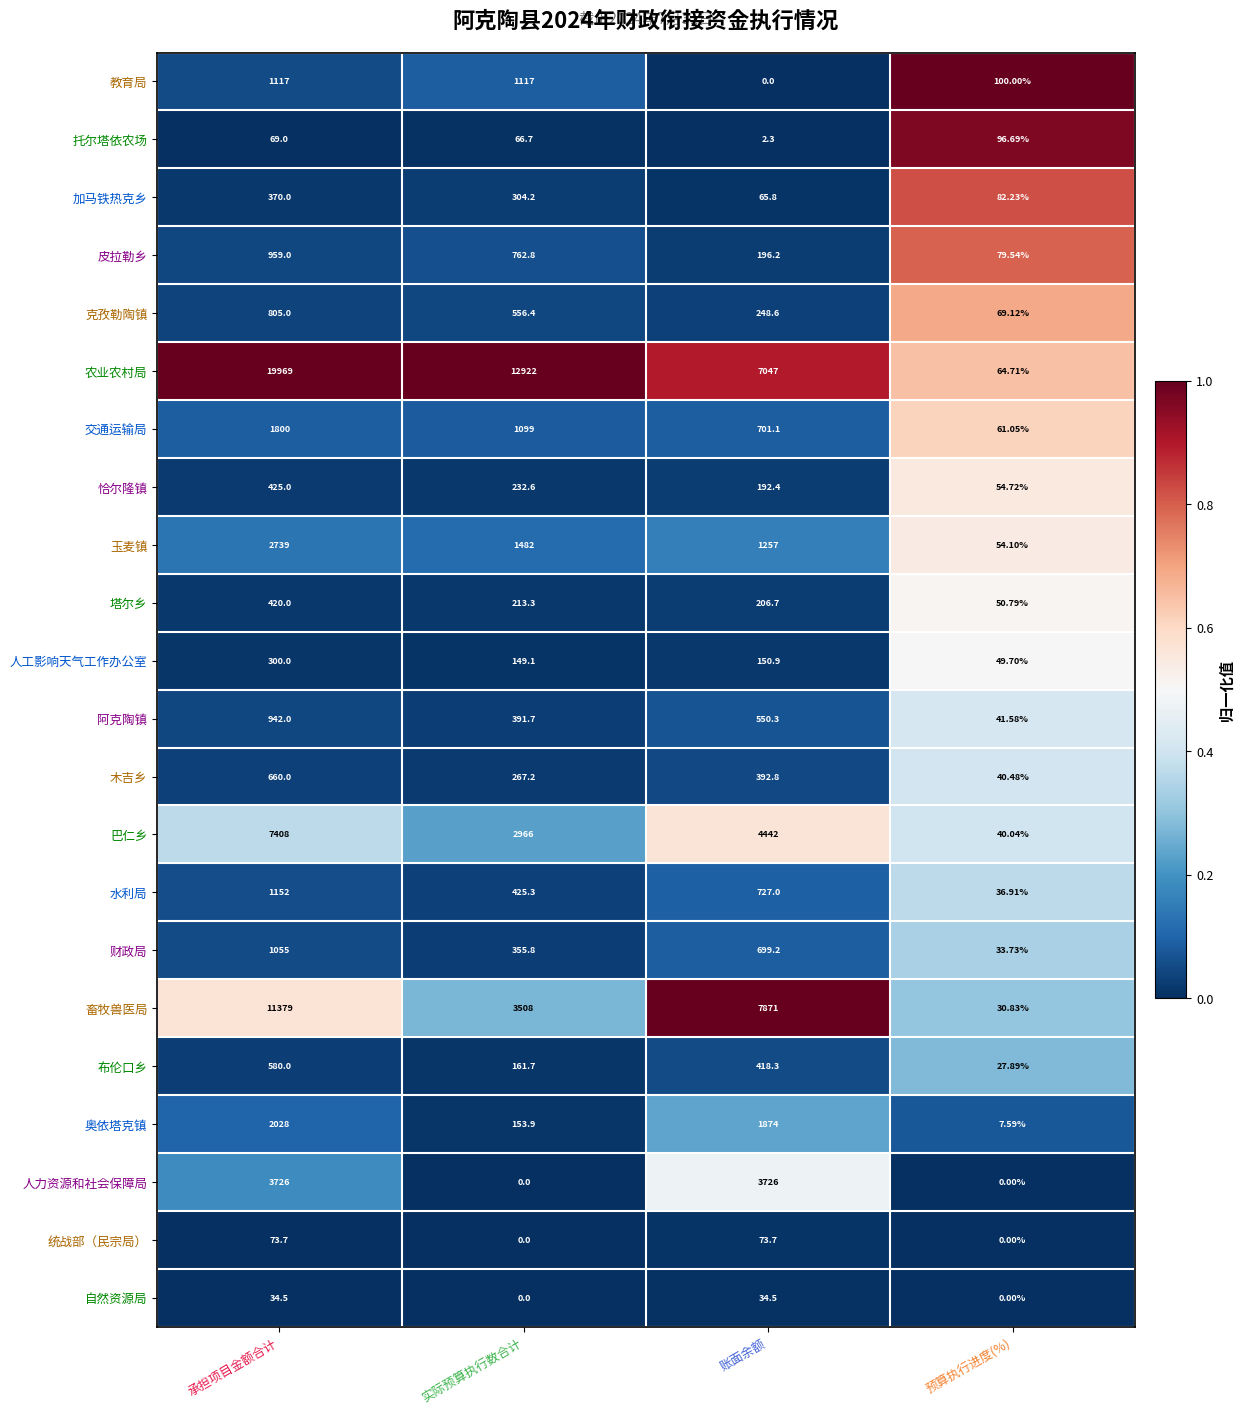

Which series has the largest total across all categories?

农业农村局